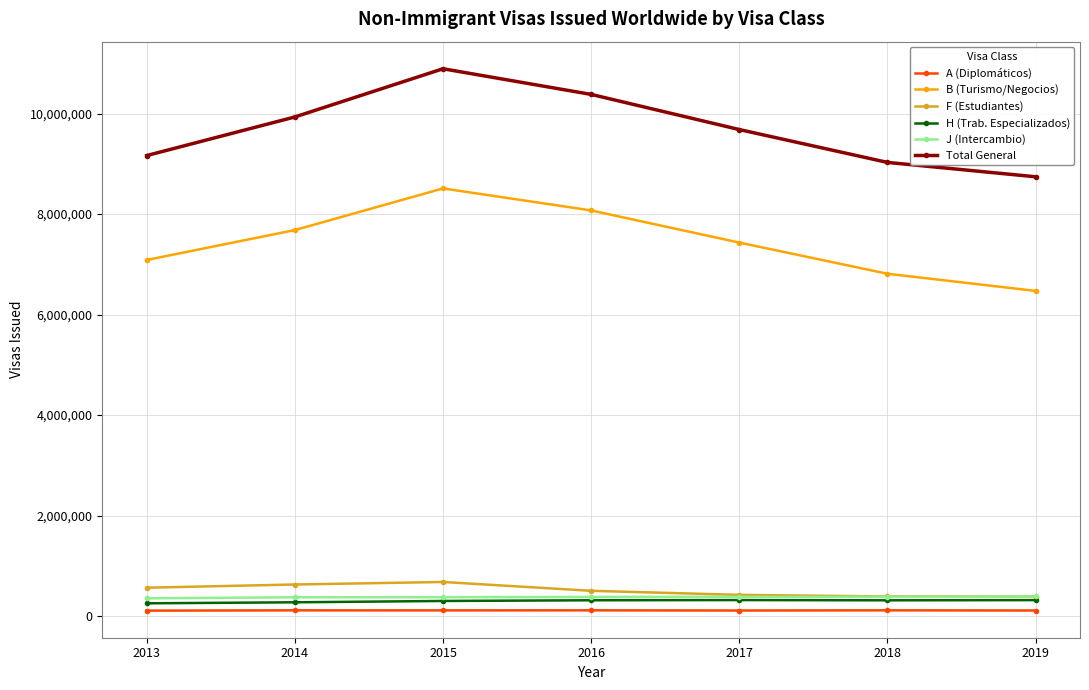

How many values in the B (Turismo/Negocios) series are below 7432515?

3